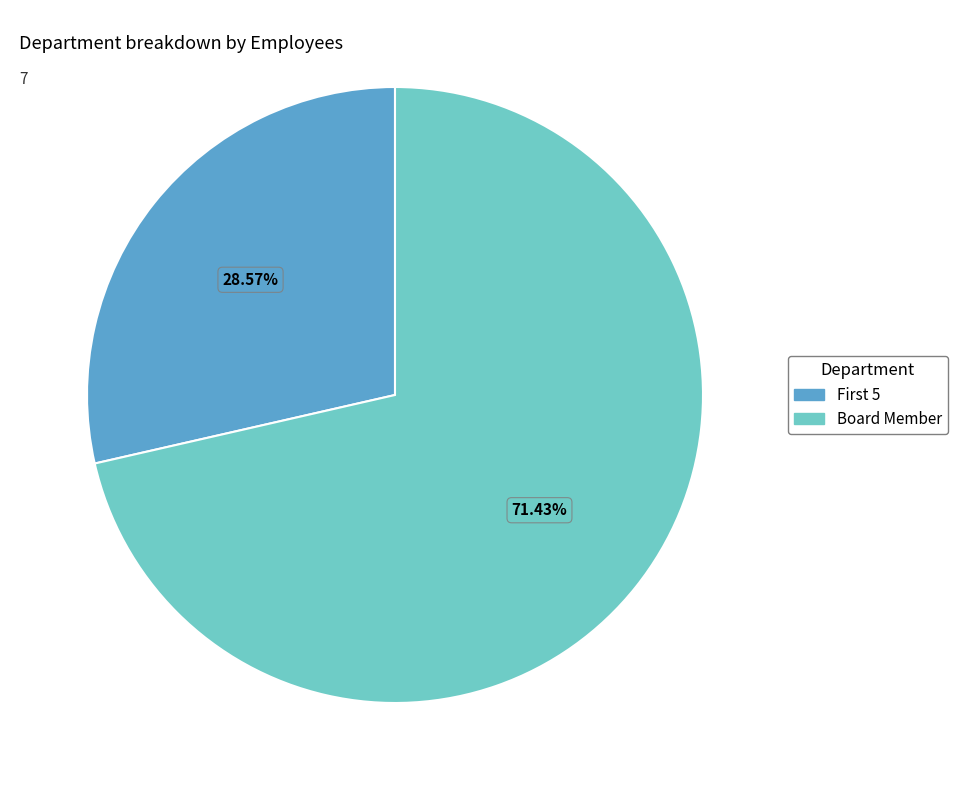

Is there any slice that represents more than half of the pie?

Yes